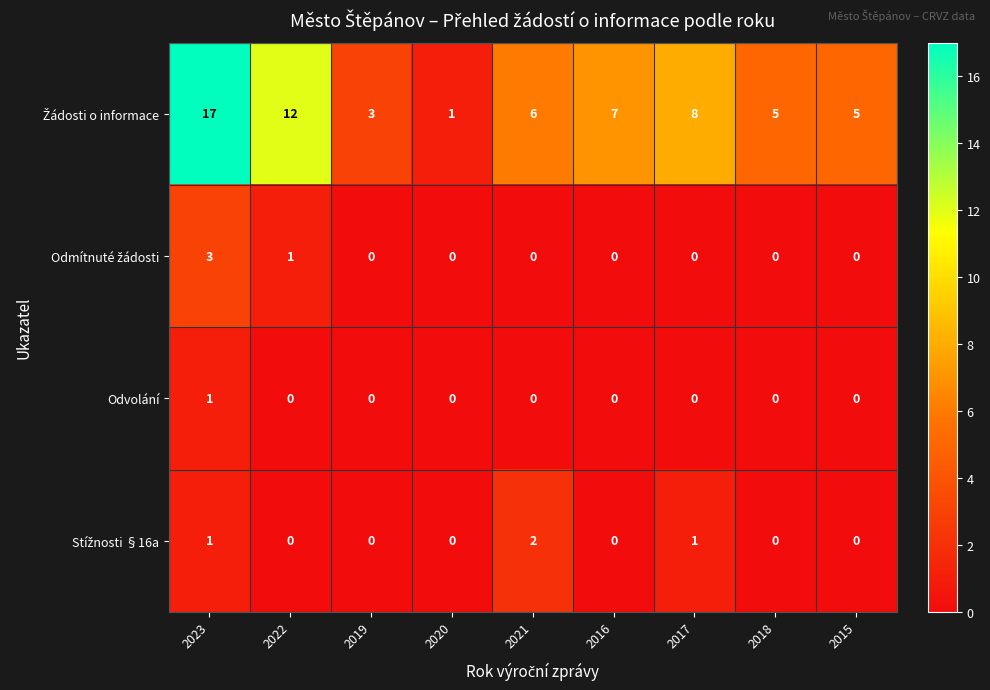

At which category is the sum across all series the highest?

2023